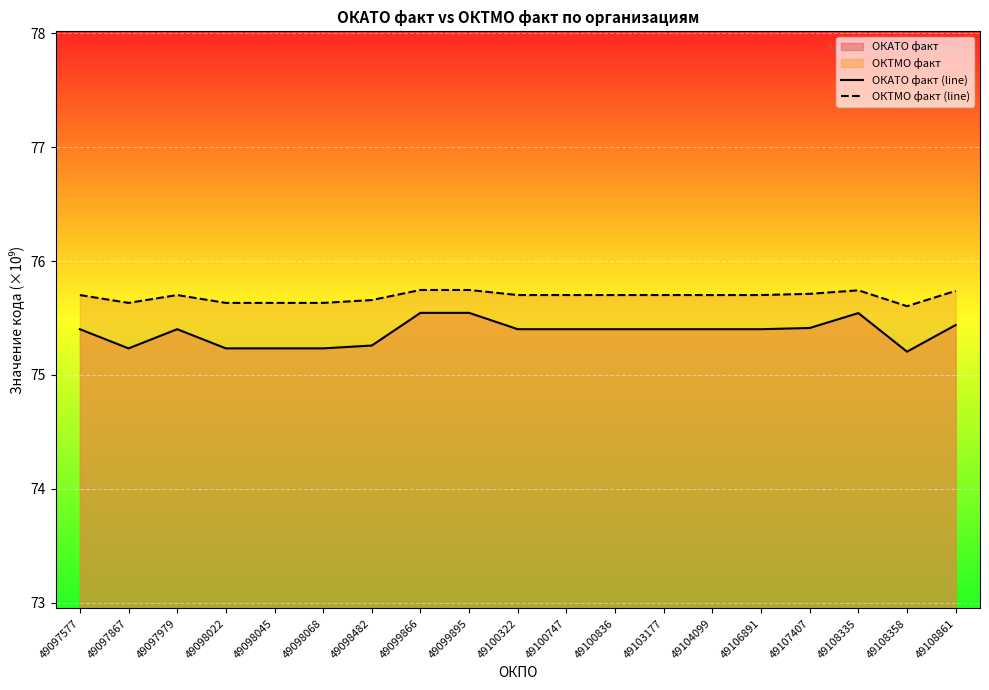

At which category does ОКАТО факт (line) reach its first local valley?

49097867